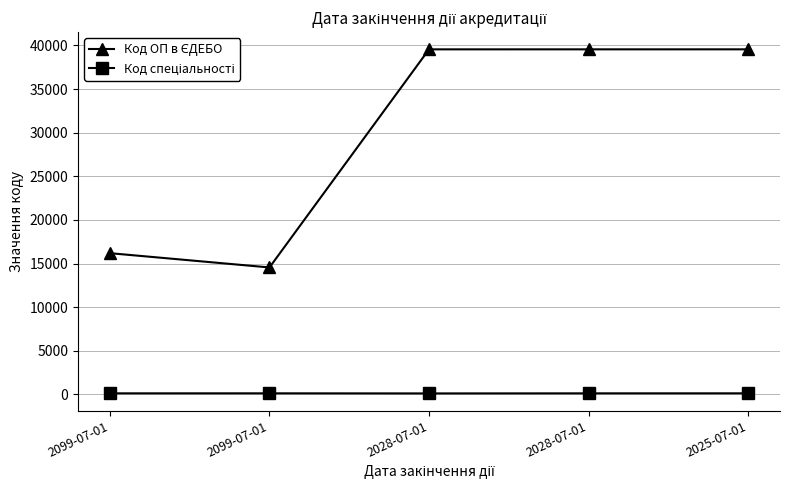

How many lines are shown in the chart?

2